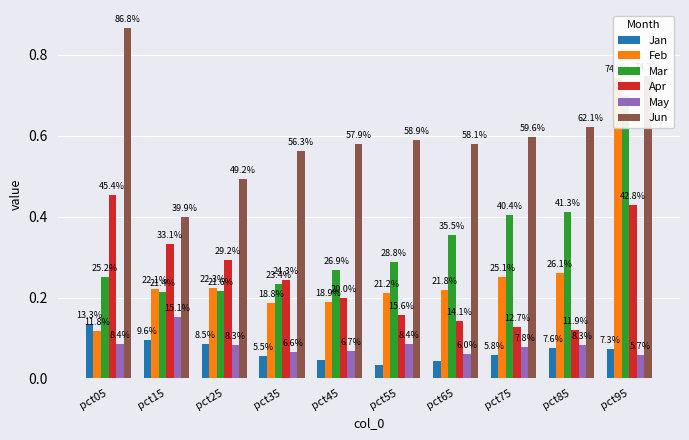

What is the maximum value for Jun?

0.9